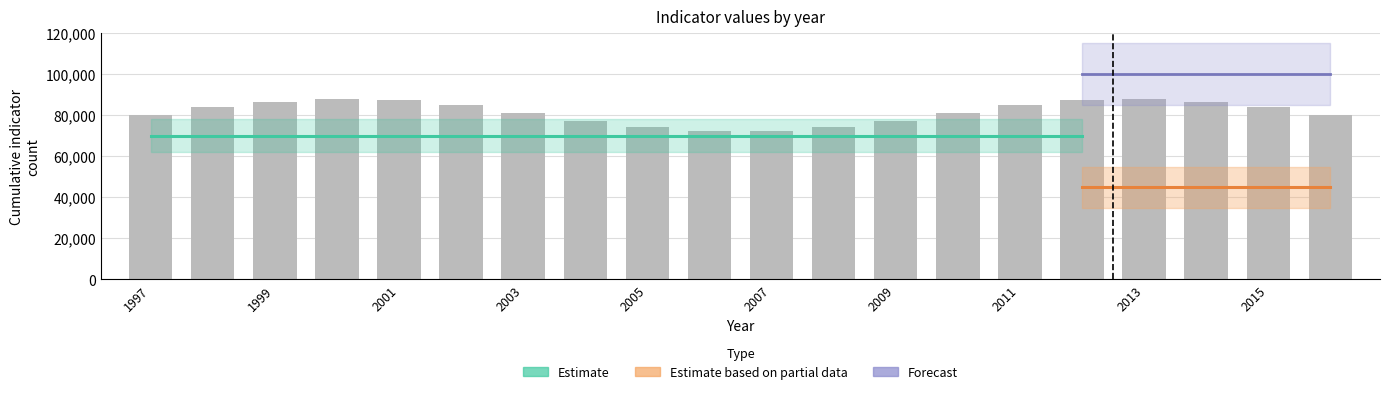

Reading right to left, transcribe all the data shown in this chart.

80000.0	83807.6	86697.3	87972.7	87326.2	84913.7	81316.8	77402.4	74114.2	72244.8	72244.8	74114.2	77402.4	81316.8	84913.7	87326.2	87972.7	86697.3	83807.6	80000.0